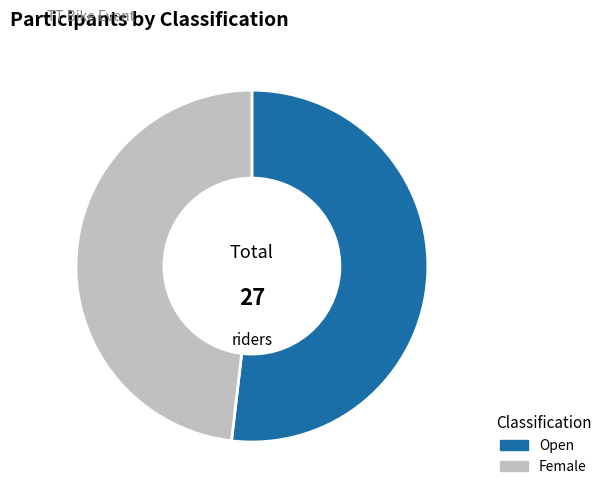

Which slice is the smallest?

Female